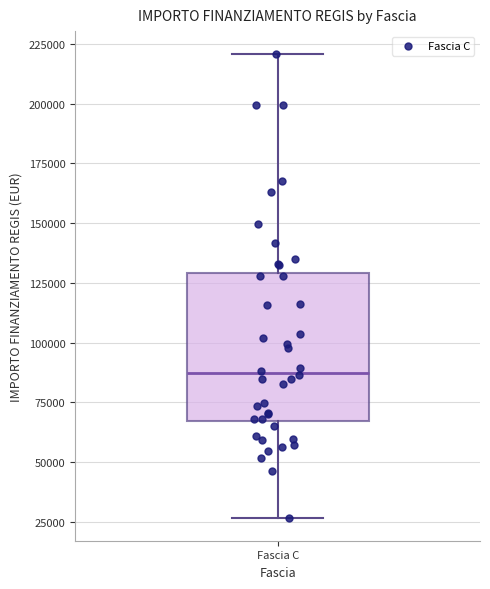

Where does the upper whisker of the box for Fascia C end on the y-axis? The values are not printed on the chart, so give them approximately, as read against the axis.

220000